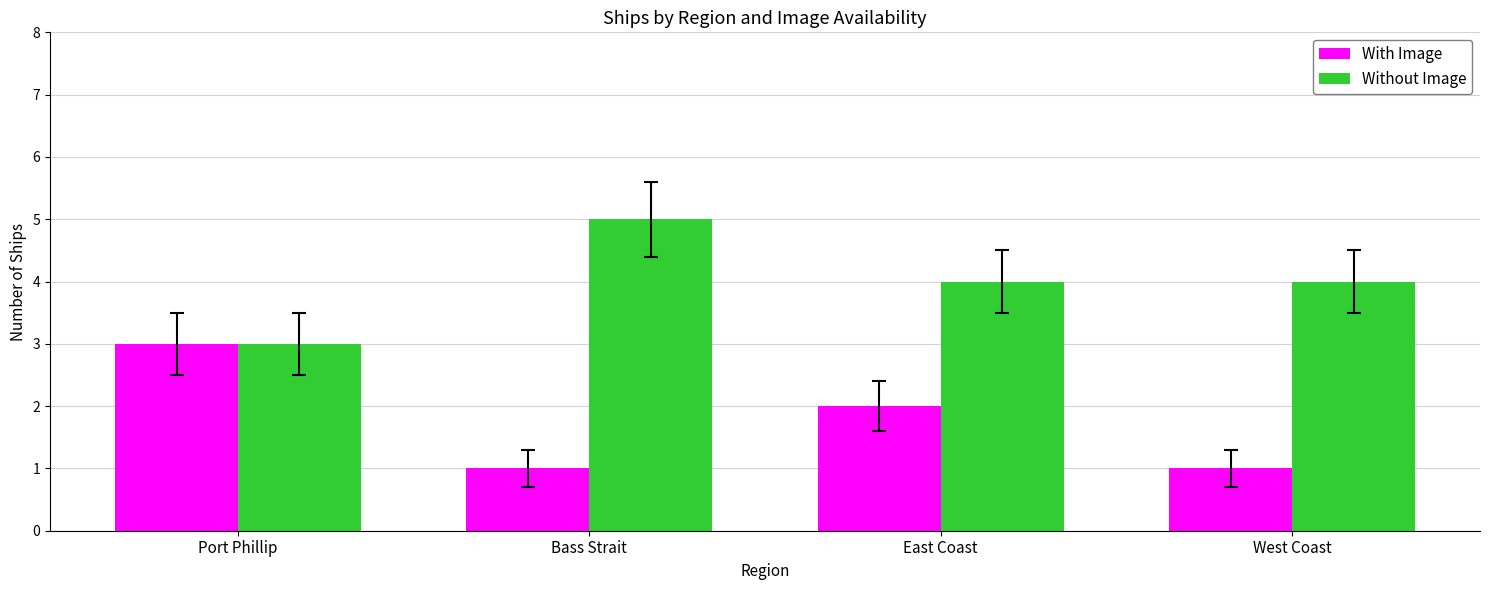

Reading left to right, transcribe all the data shown in this chart.

With Image: Port Phillip=3	Bass Strait=1	East Coast=2	West Coast=1
Without Image: Port Phillip=3	Bass Strait=5	East Coast=4	West Coast=4